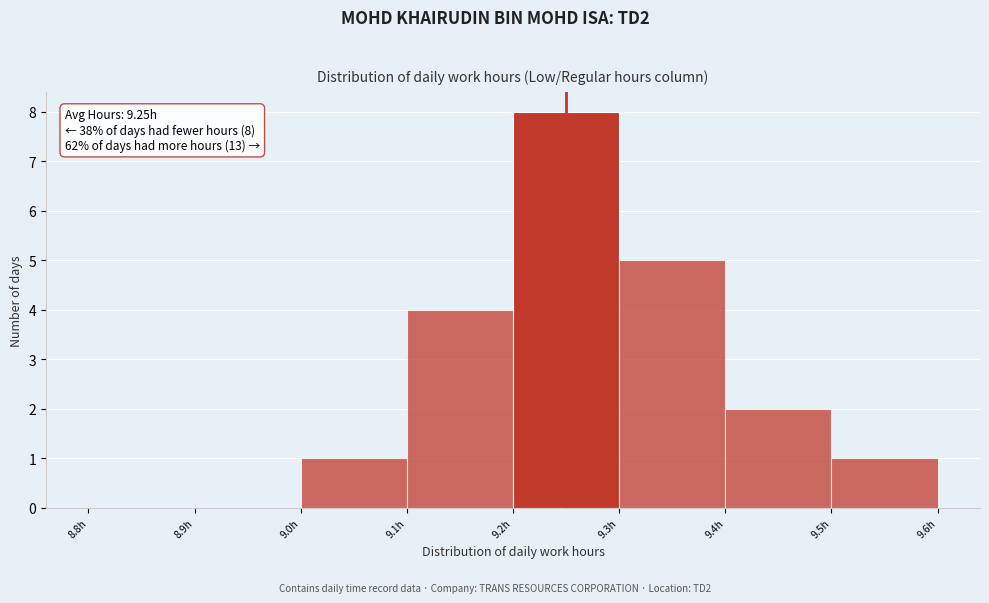

Which range on the x-axis has the tallest bar?

9.2 to 9.3